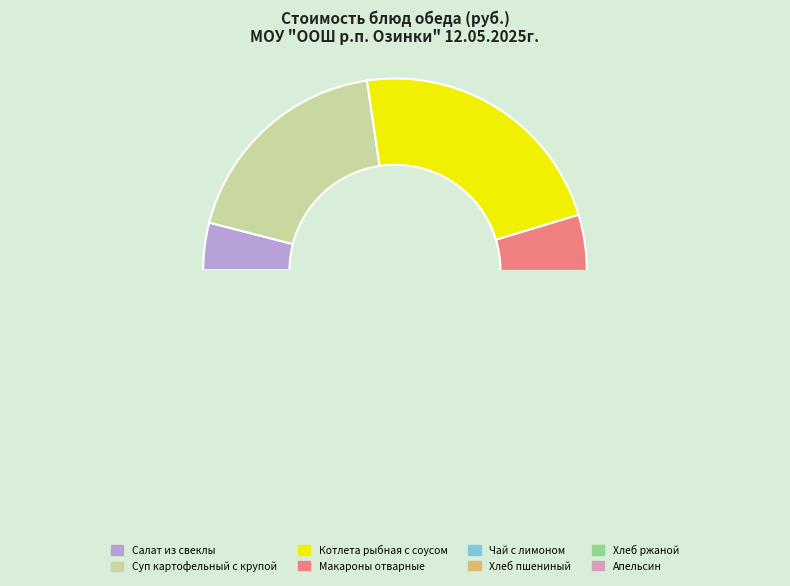

Count the number of slices in the pie.

8